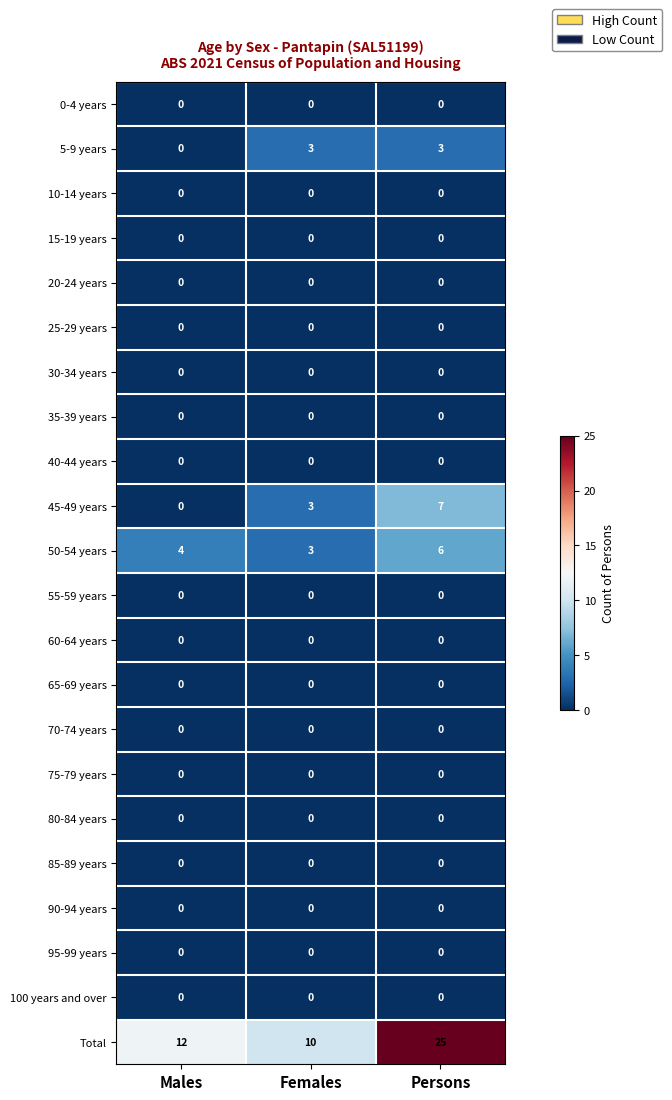

Is the value of 15-19 years at Persons greater than the value of 45-49 years at Females?

No